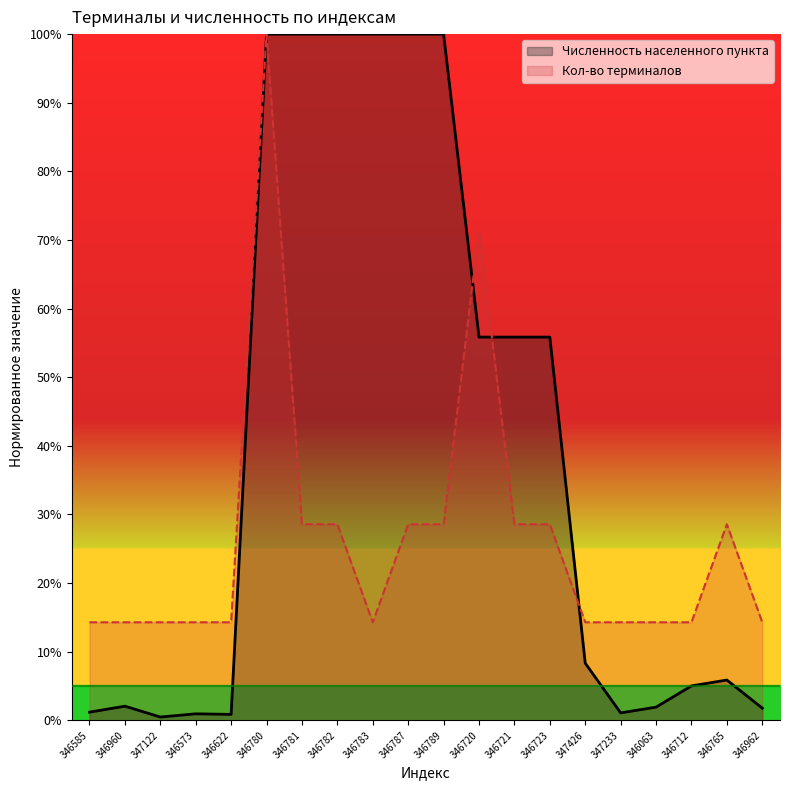

Is the value of Численность населенного пункта at 347233 greater than the value of Кол-во терминалов at 346781?

No